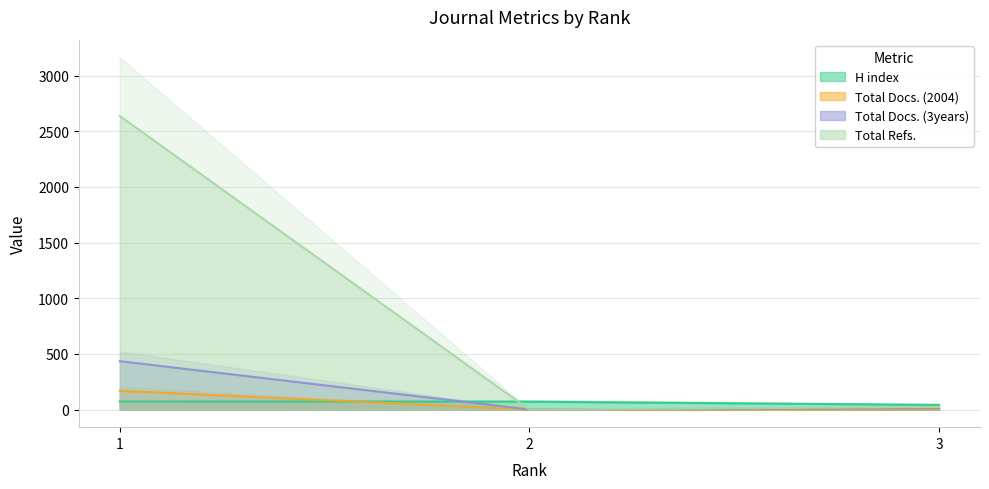

Is the value of H index at 1 greater than the value of Total Docs. (2004) at 3?

Yes